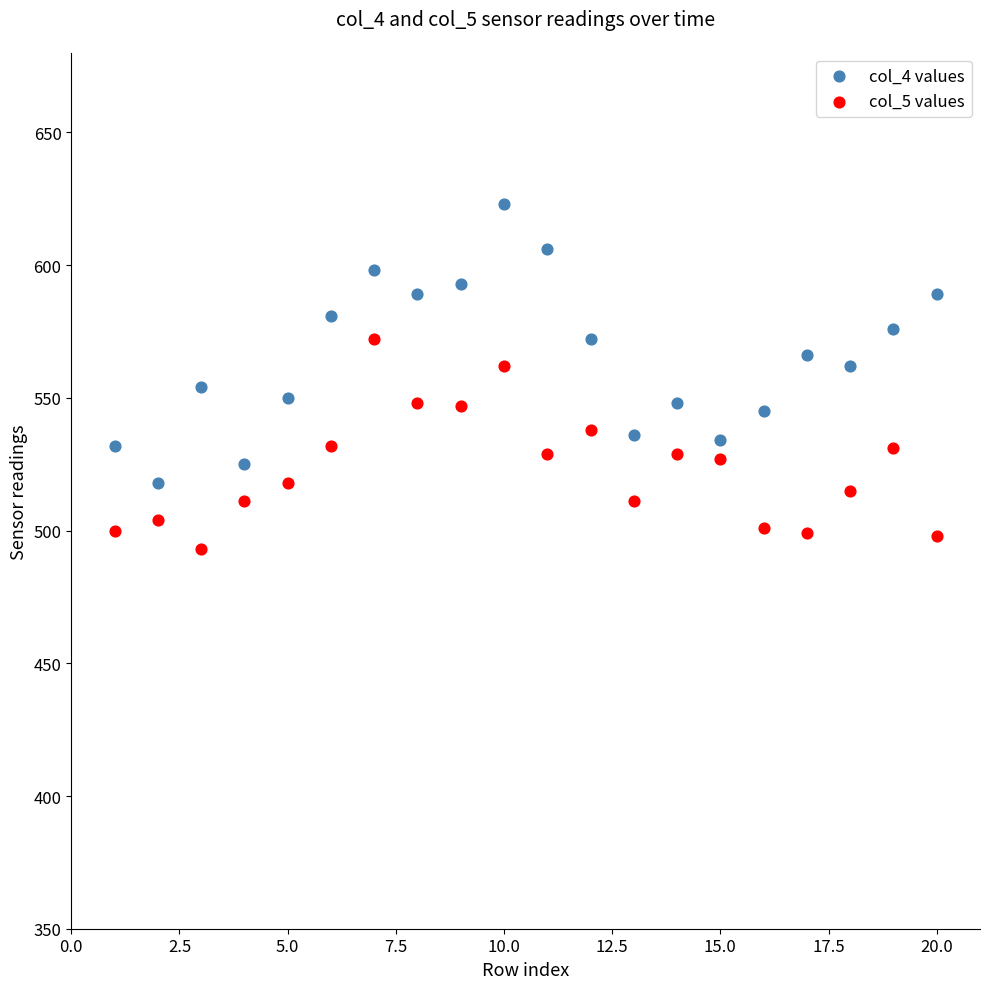

Which series reaches the maximum Y coordinate?

col_4 values